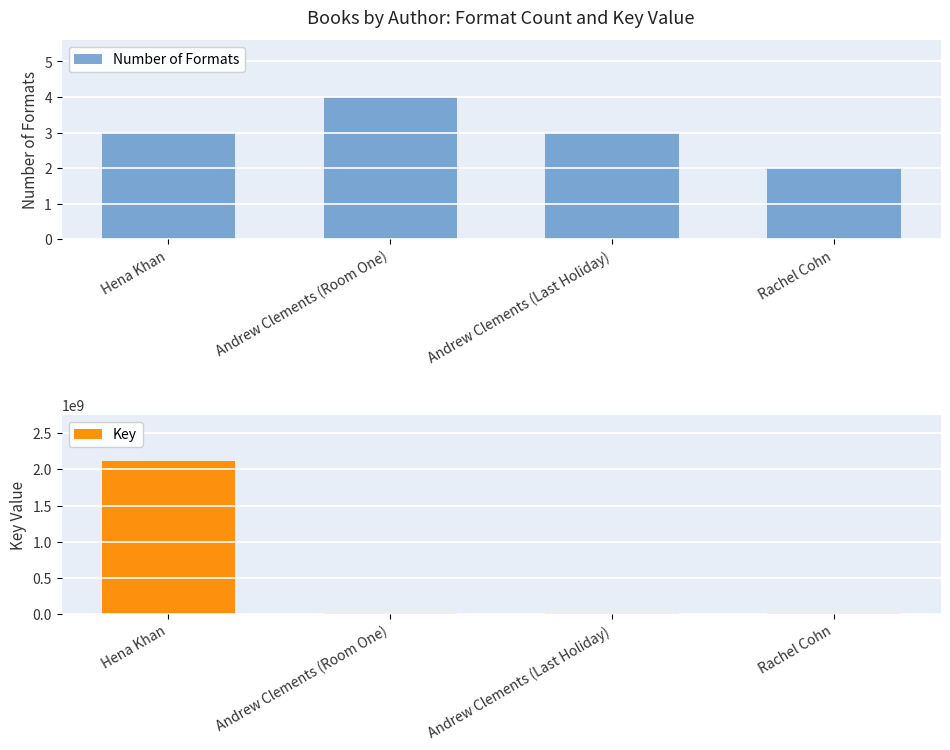

Rank the series at Hena Khan from highest to lowest value.

Key, Number of Formats